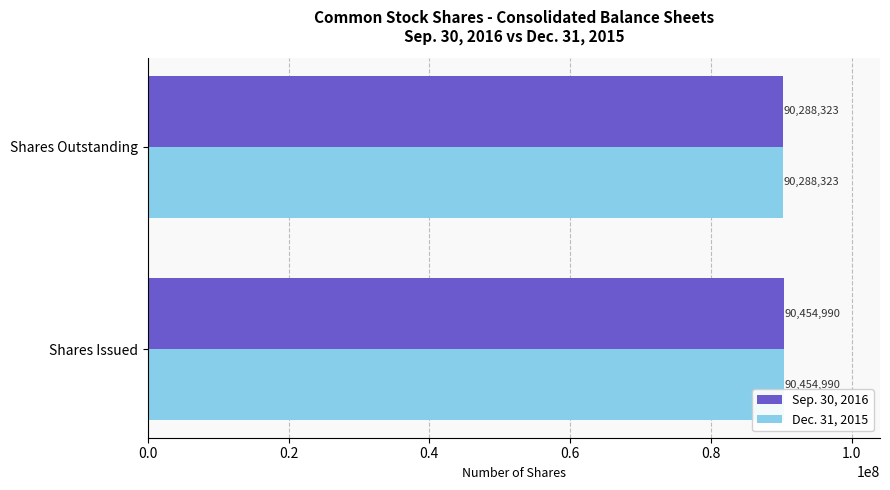

List the labels in order of Dec. 31, 2015 value, largest first.

Shares Issued, Shares Outstanding